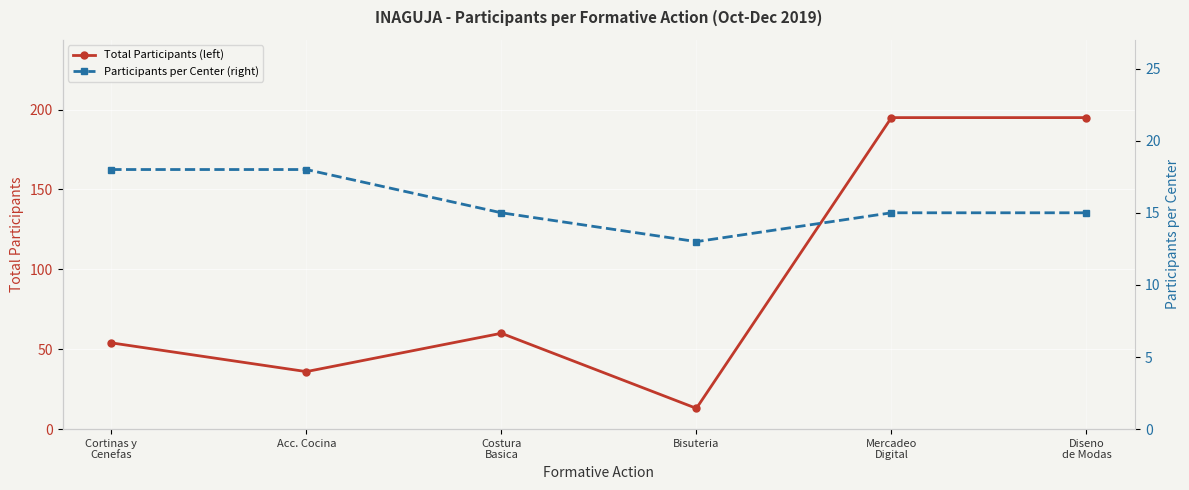

Reading left to right, extract all data points from this chart.

Total Participants (left): Cortinas y
Cenefas=54	Acc. Cocina=36	Costura
Basica=60	Bisuteria=13	Mercadeo
Digital=195	Diseno
de Modas=195
Participants per Center (right): Cortinas y
Cenefas=18	Acc. Cocina=18	Costura
Basica=15	Bisuteria=13	Mercadeo
Digital=15	Diseno
de Modas=15